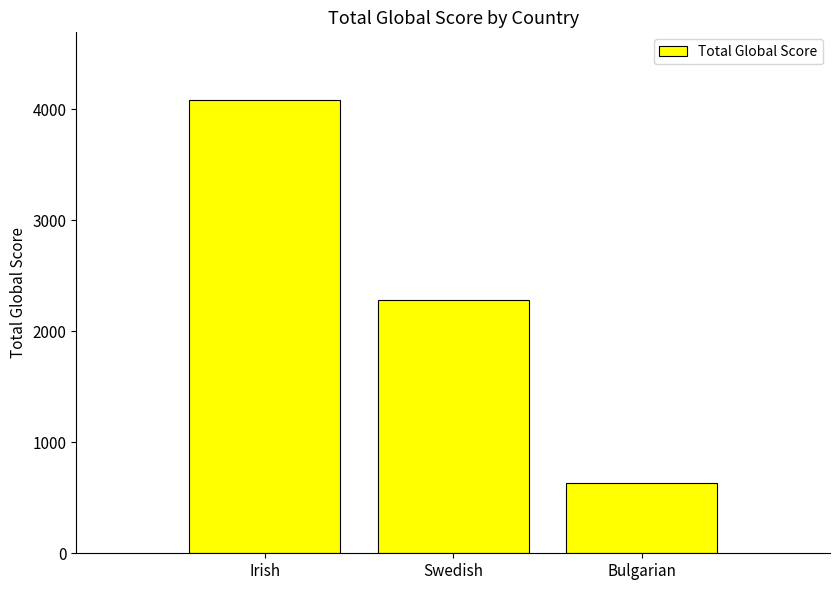

What is the label of the 1st bar from the left?

Irish